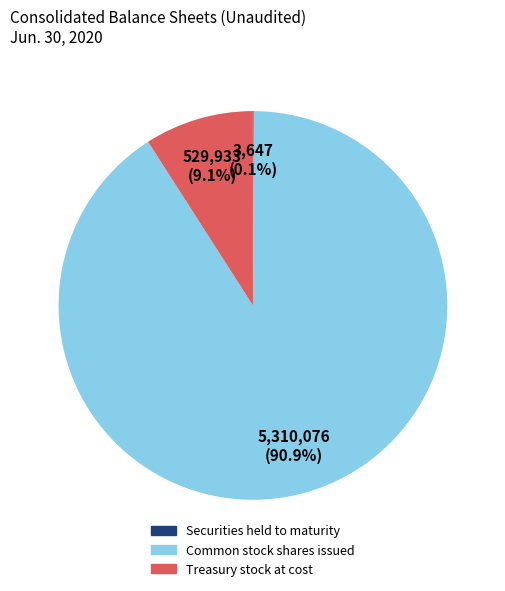

What is the largest slice in the pie chart?

Common stock shares issued